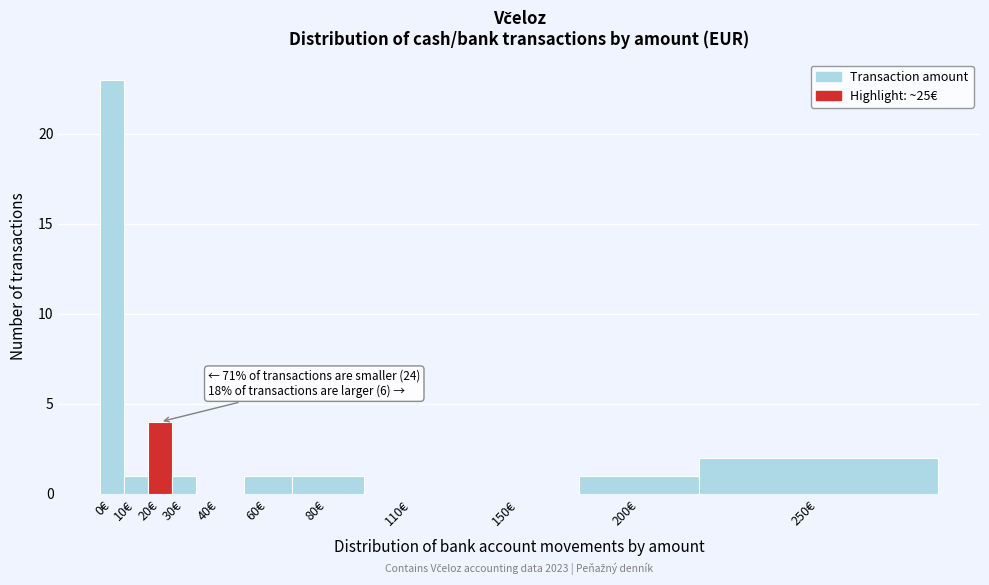

Reading right to left, what are all the values shown in this chart?

250€=2	200€=1	150€=0	110€=0	80€=1	60€=1	40€=0	30€=1	20€=4	10€=1	0€=23